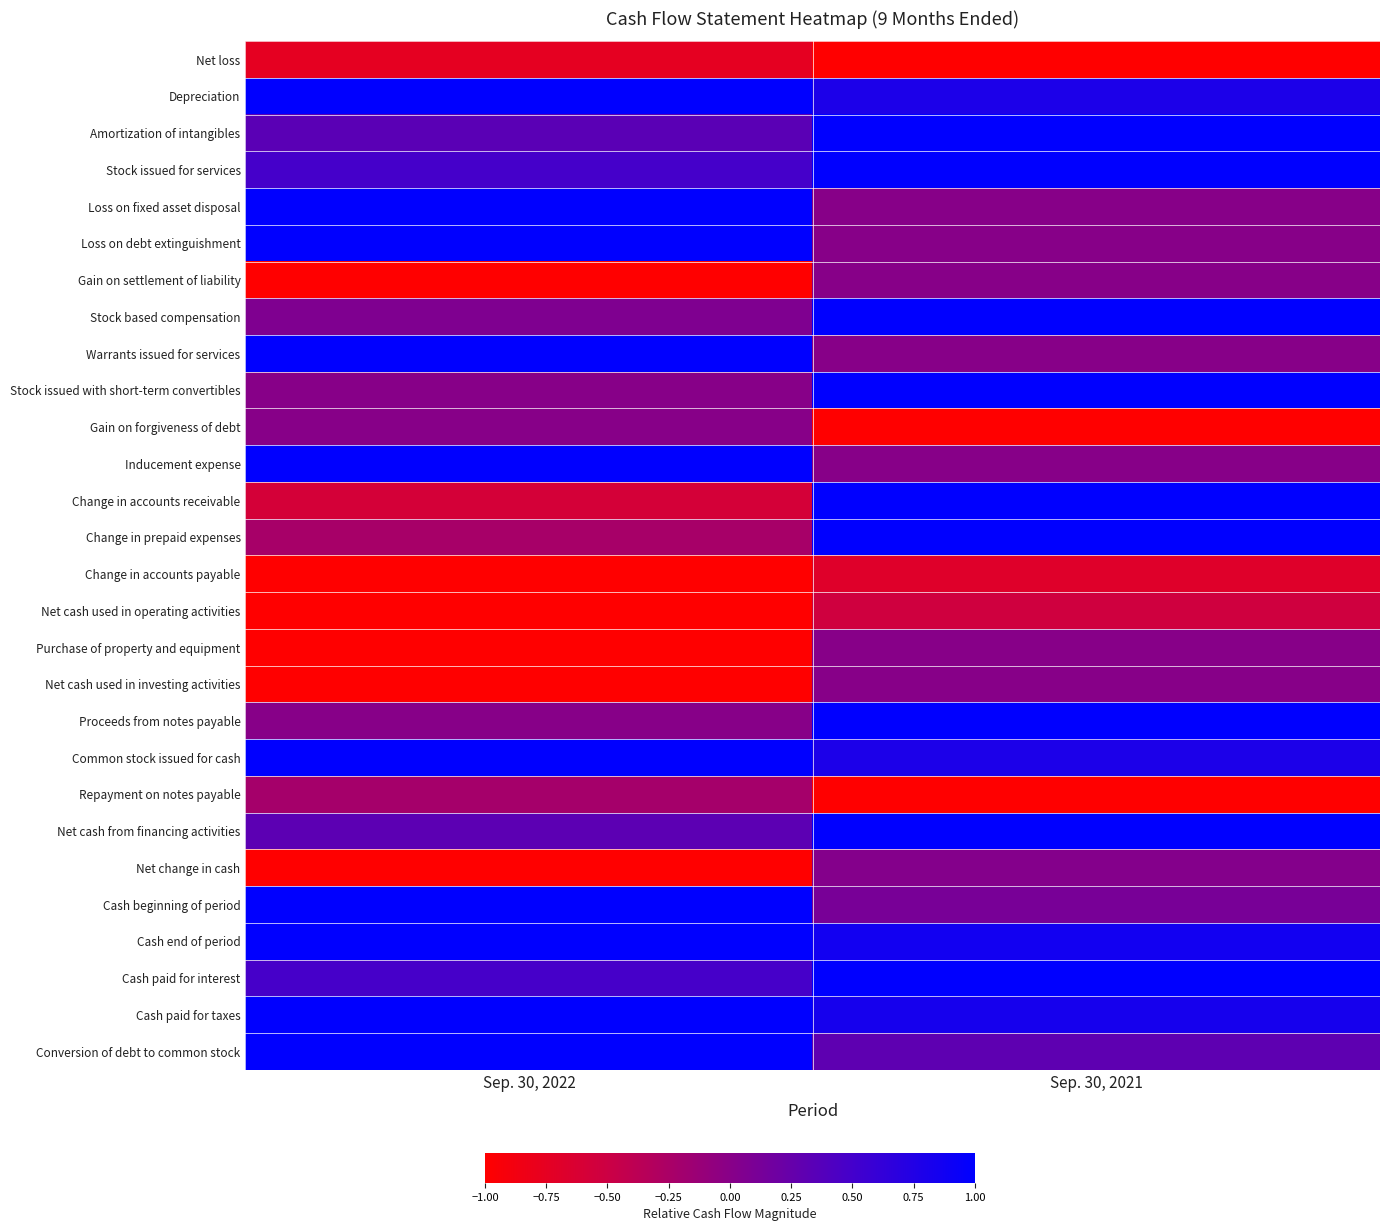

At which category is the sum across all series the highest?

Sep. 30, 2021